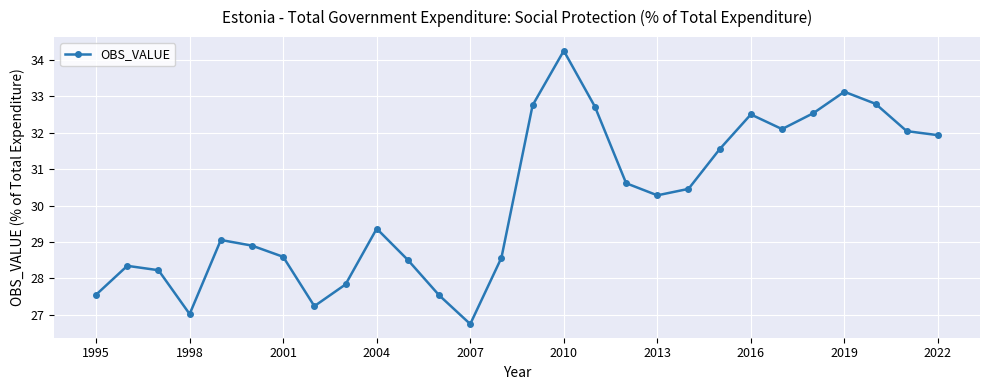

True or false: there are more than 2 points higher than both neighbors.

True